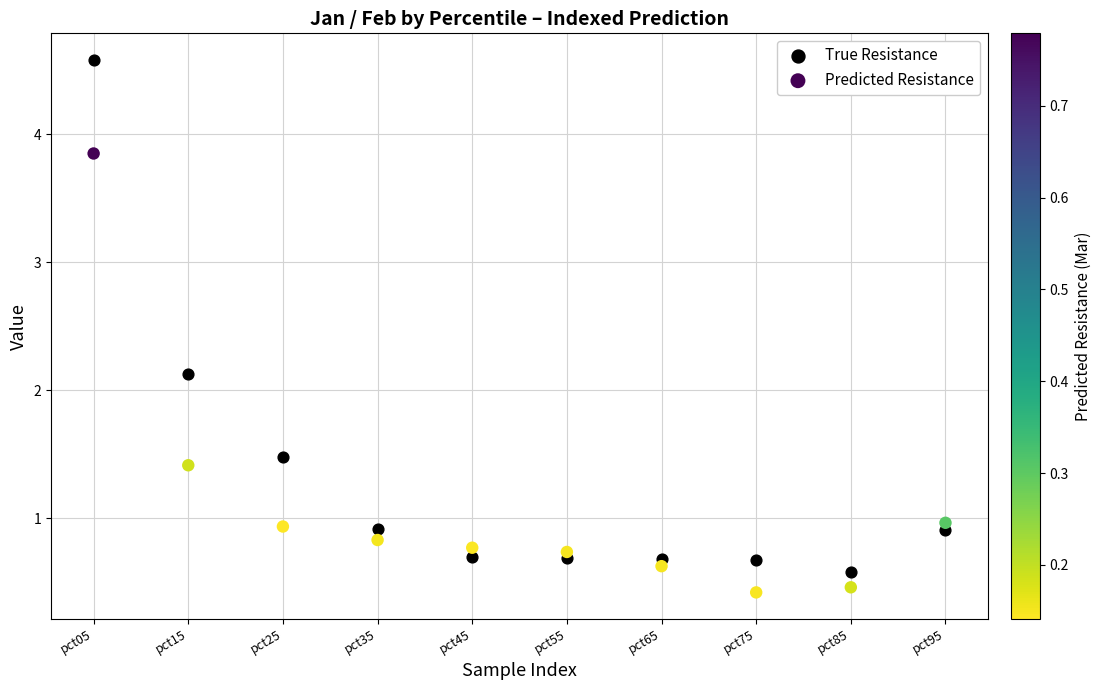

Across all series, what Y value is closest to 2?

2.1